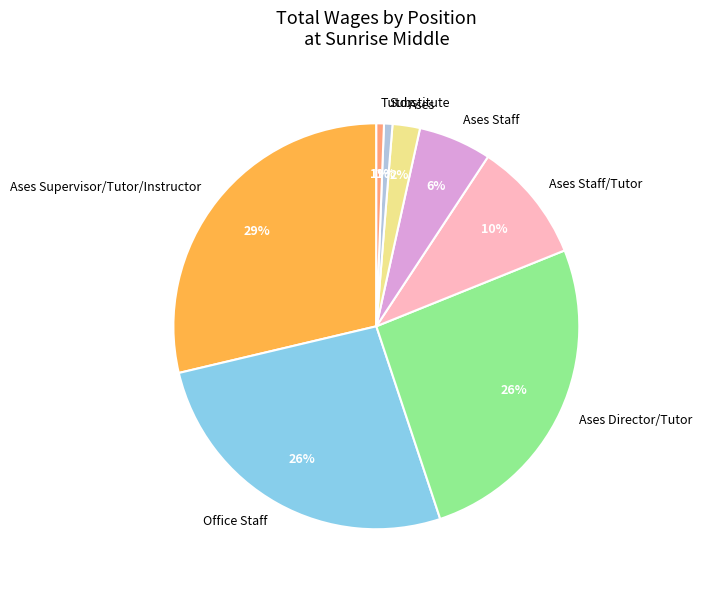

Is it true that Substitute is 14% of the pie?

False